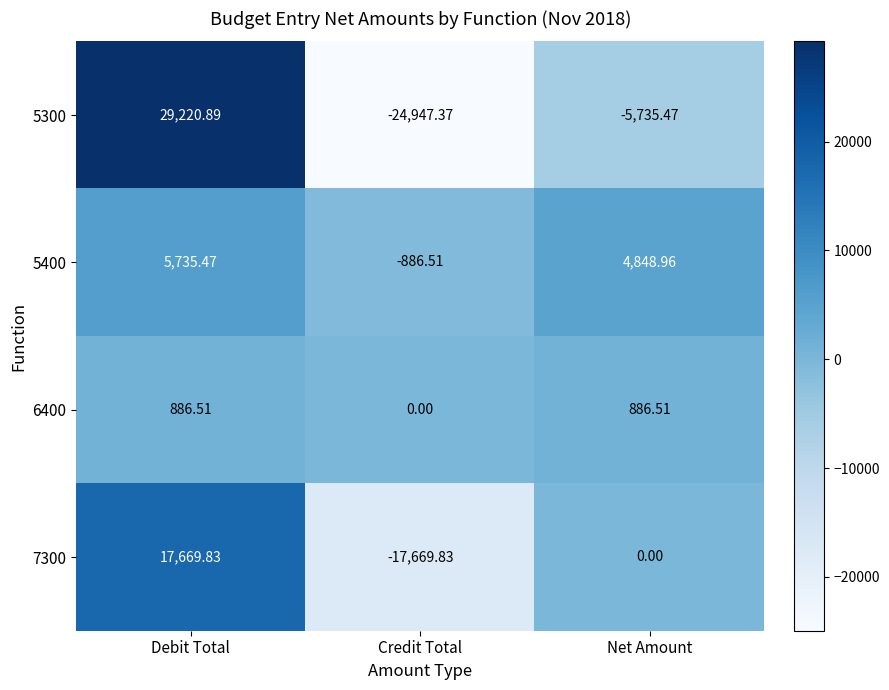

At which label does 5400 reach its minimum?

Credit Total